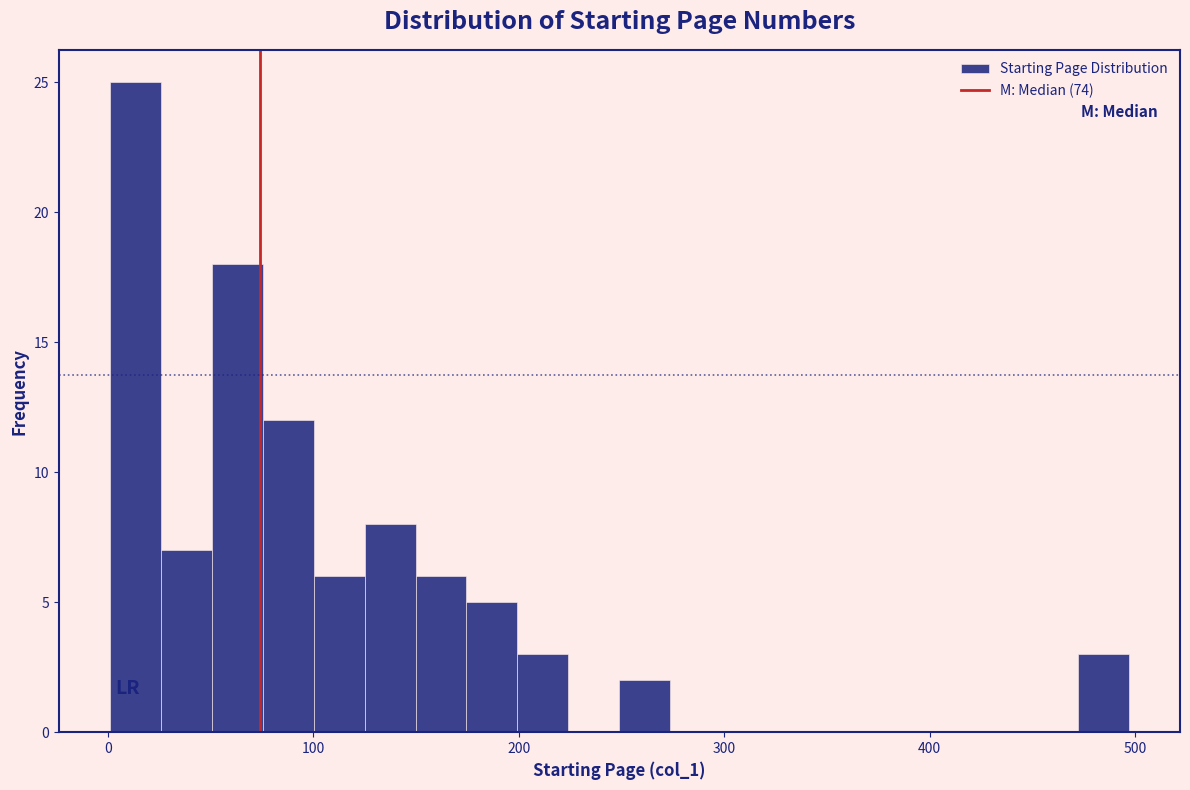

Read against the x-axis, roughly where is the centre of the tallest bar?

10